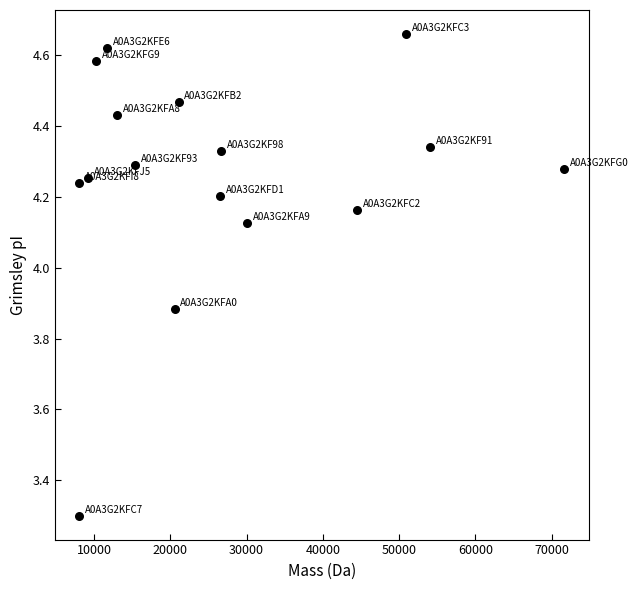

What is the range of Y values (max minus min)?

1.4